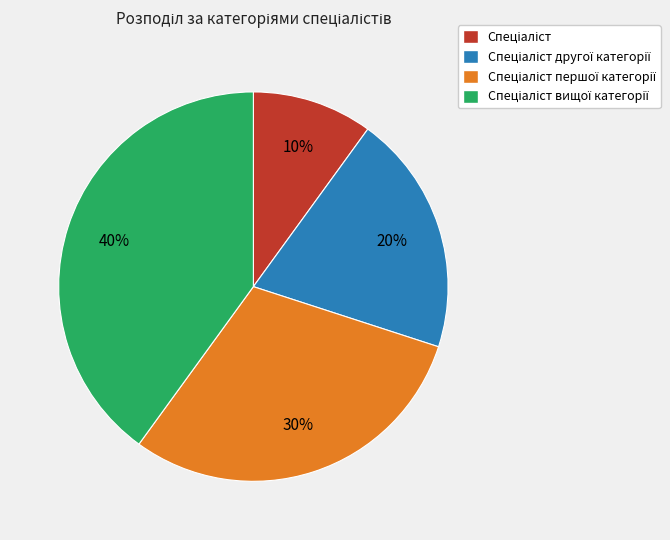

To the nearest percent, what is the average slice percentage?

25%